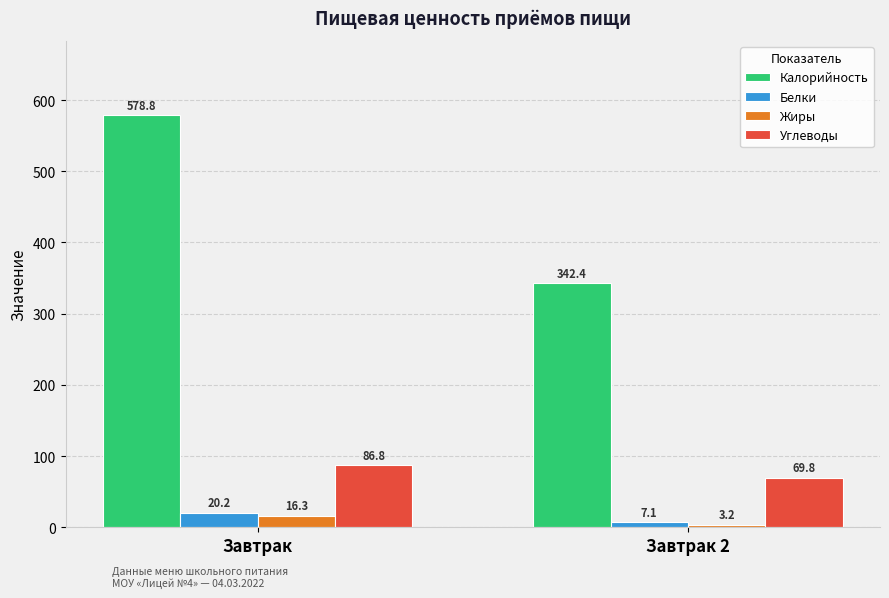

What is the minimum value for Жиры?

3.2